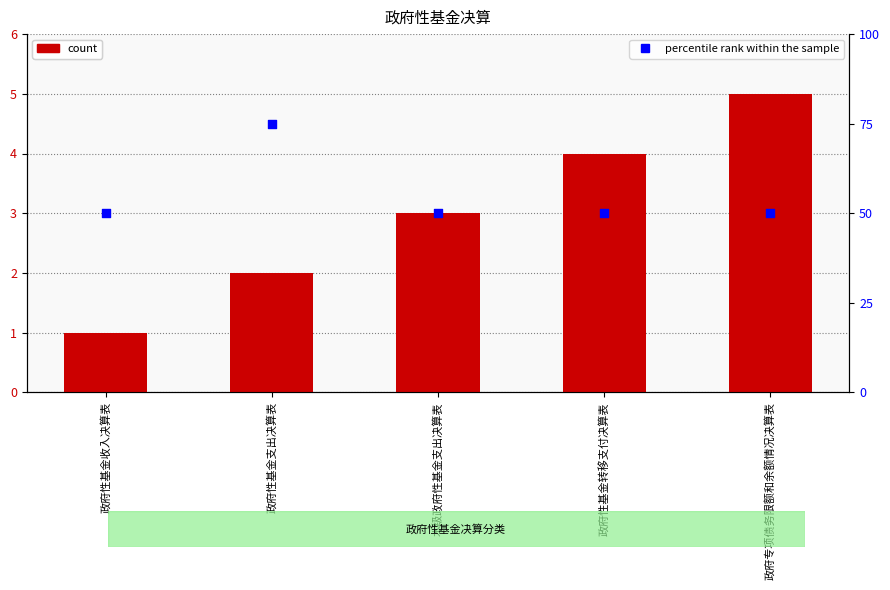

What is the total value across all series at 本级政府性基金支出决算表?

53